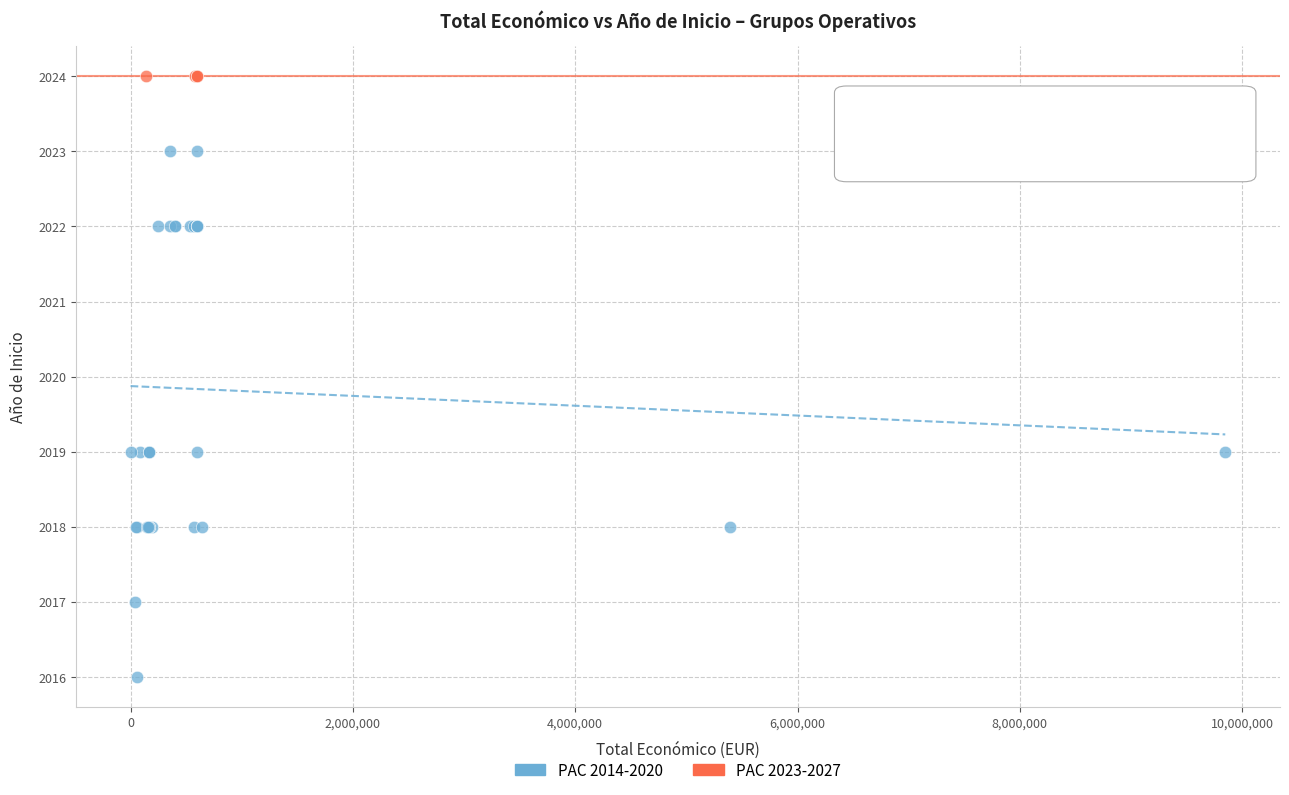

Which series reaches the minimum Y coordinate?

PAC 2014-2020